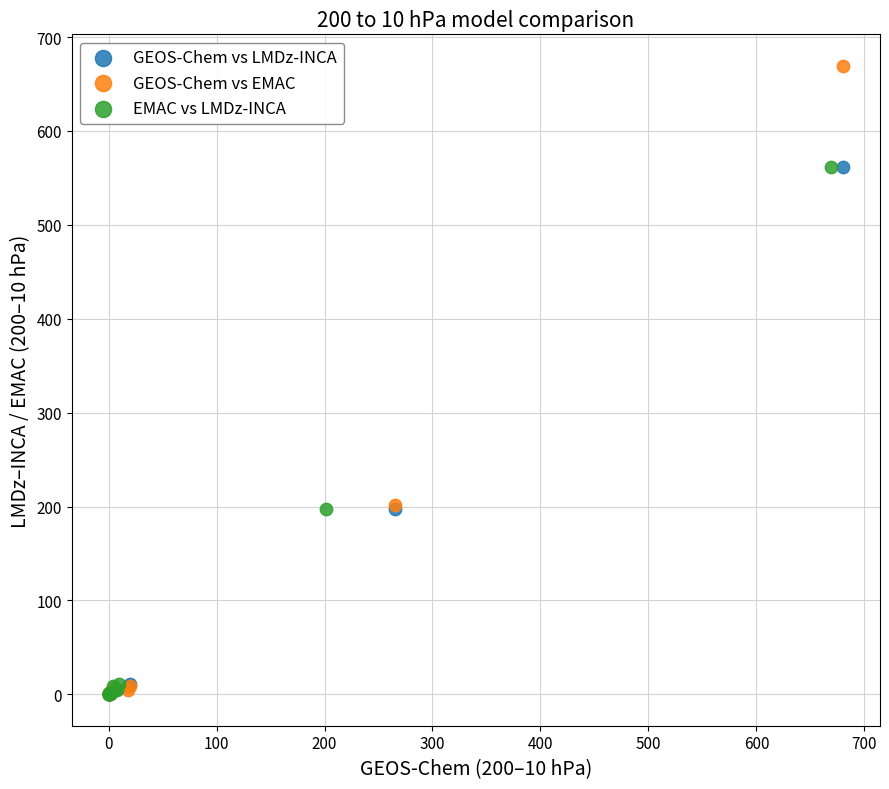

Which series contains the highest Y value?

GEOS-Chem vs EMAC